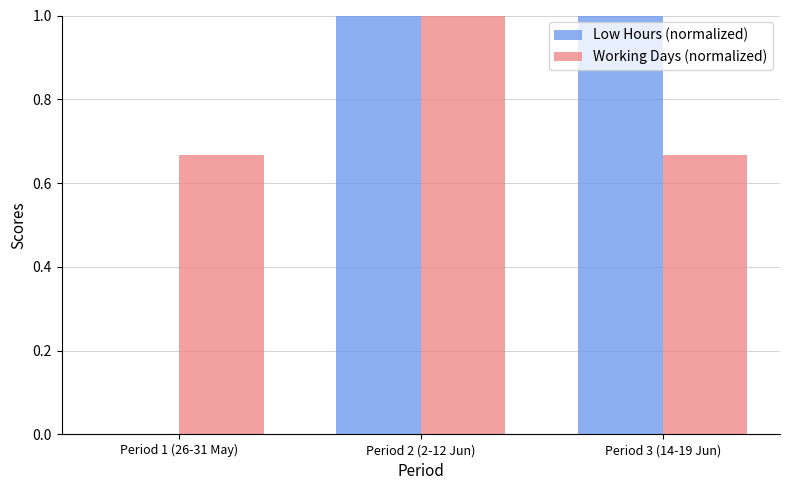

The value of Working Days (normalized) at Period 3 (14-19 Jun) is 0.7. True or false?

True